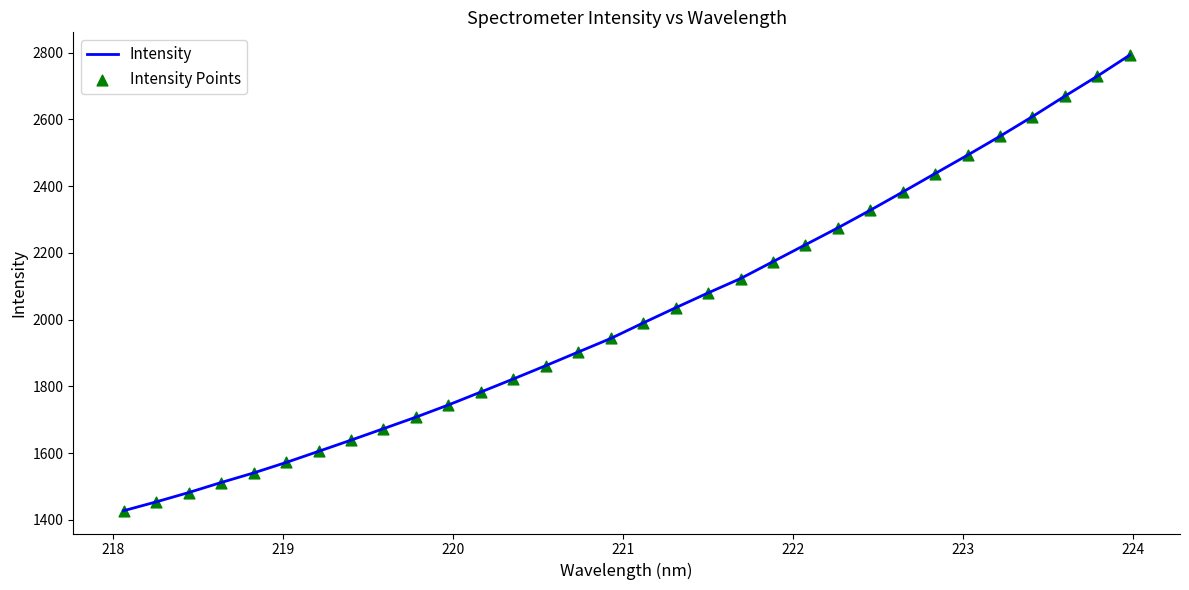

What is the greatest value displayed?

2792.3